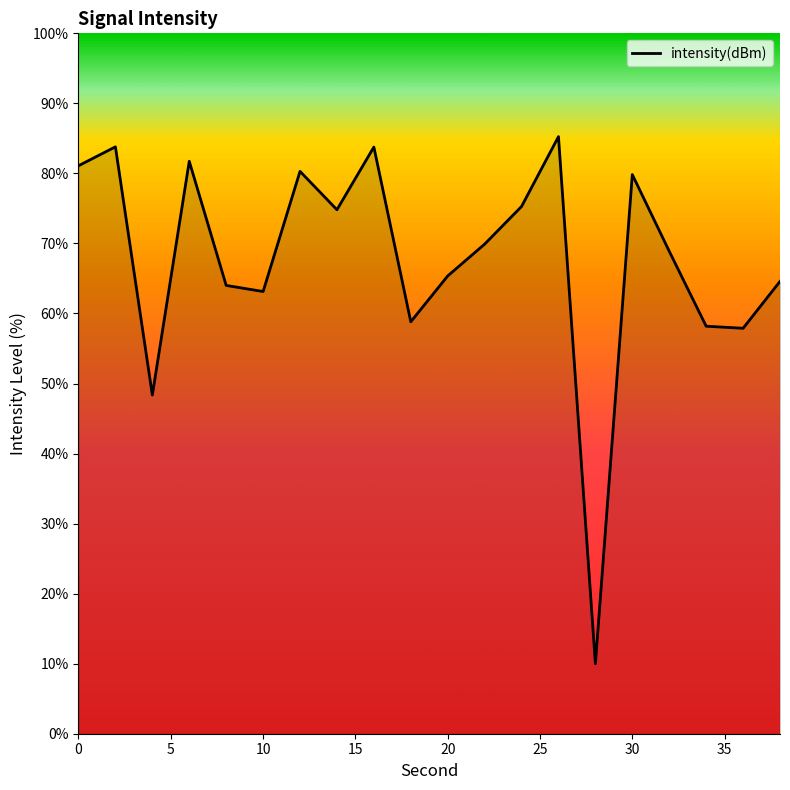

What is the maximum value shown in the chart?

85.2